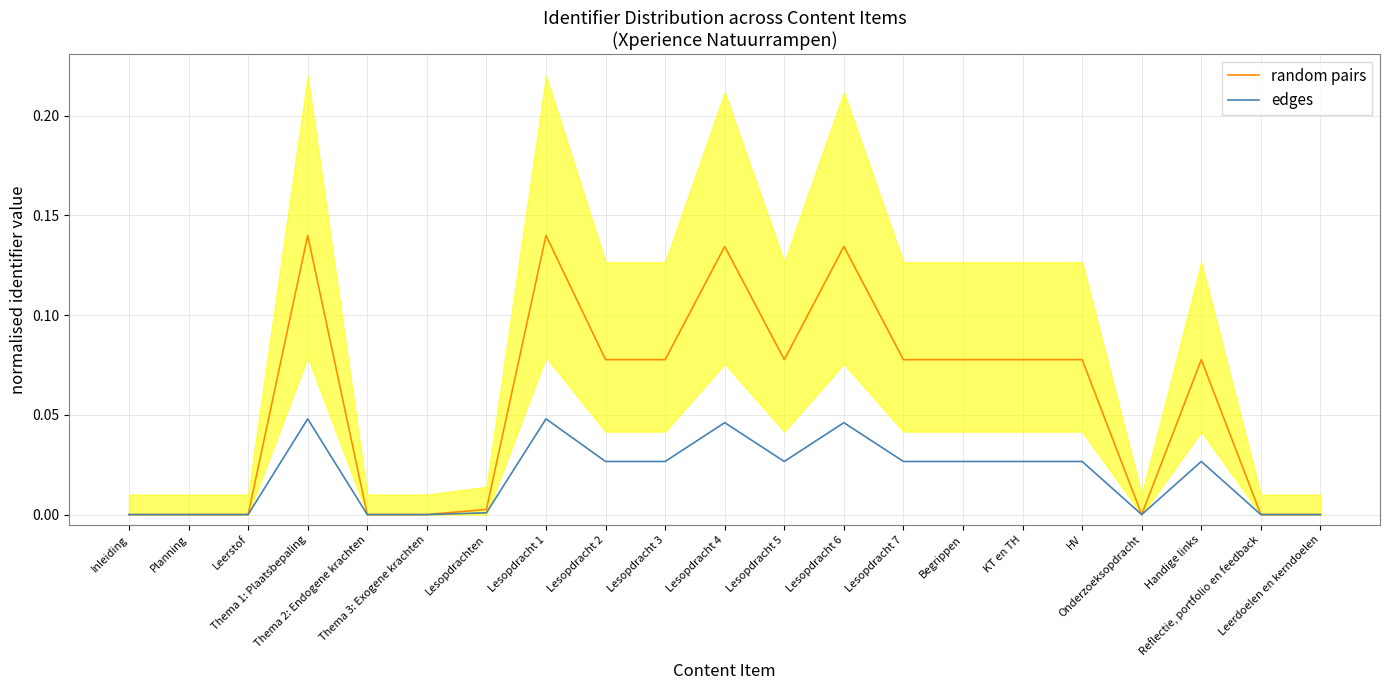

True or false: random pairs and edges intersect in this chart.

False